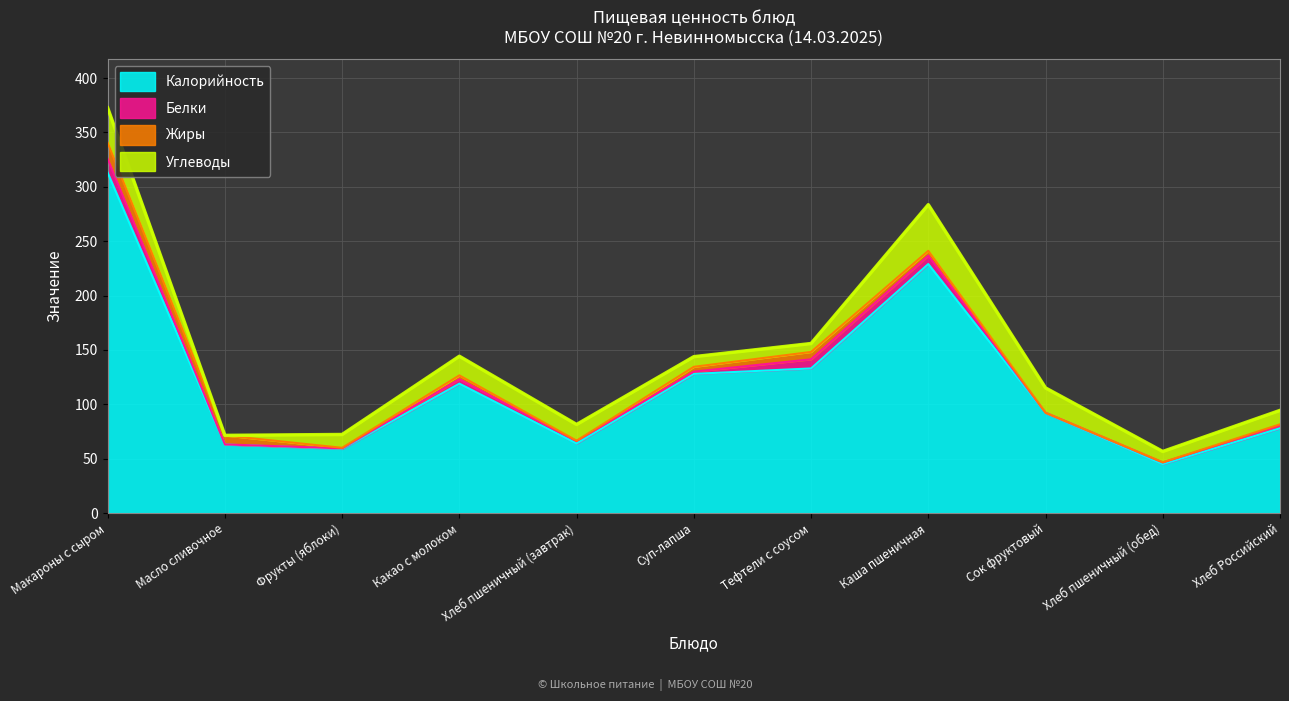

True or false: Белки has a value of 0.8 at Хлеб пшеничный (обед).

False